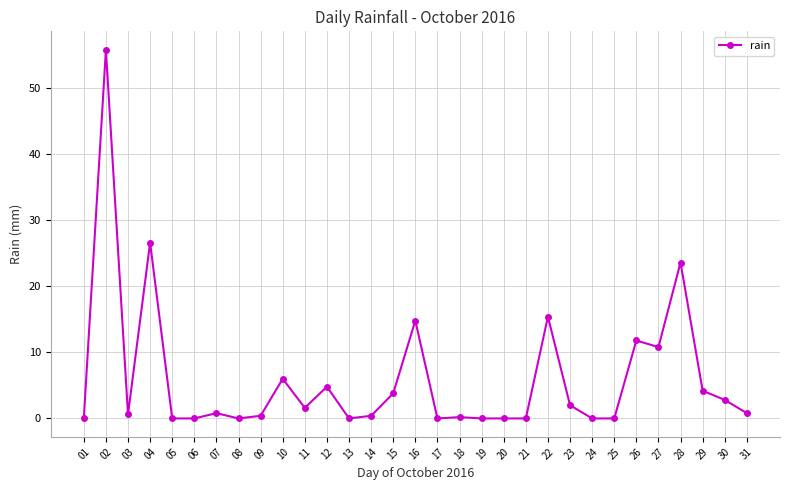

How many data points does each series have?

31